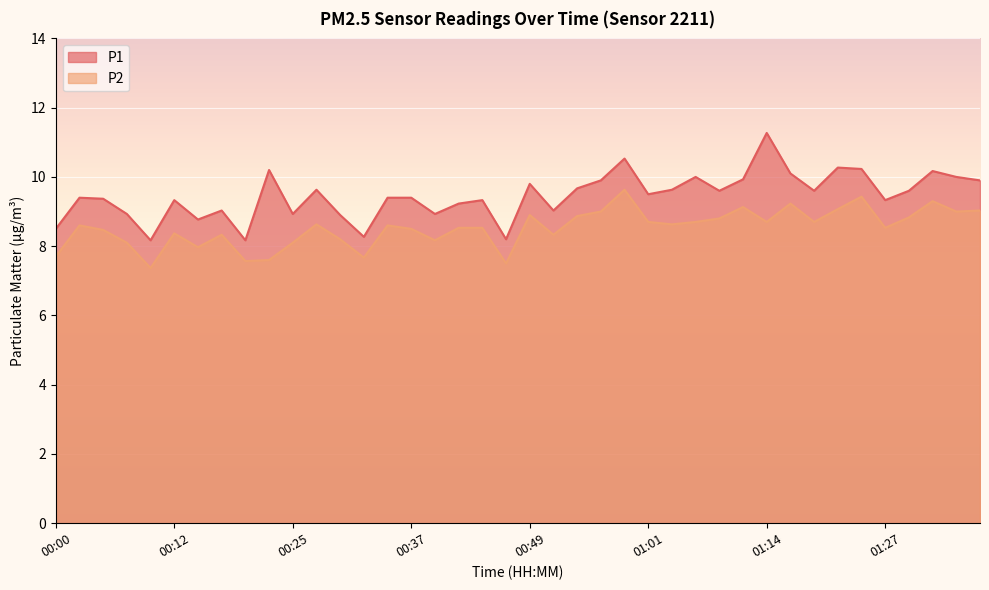

At which category is the sum across all series the highest?

00:59